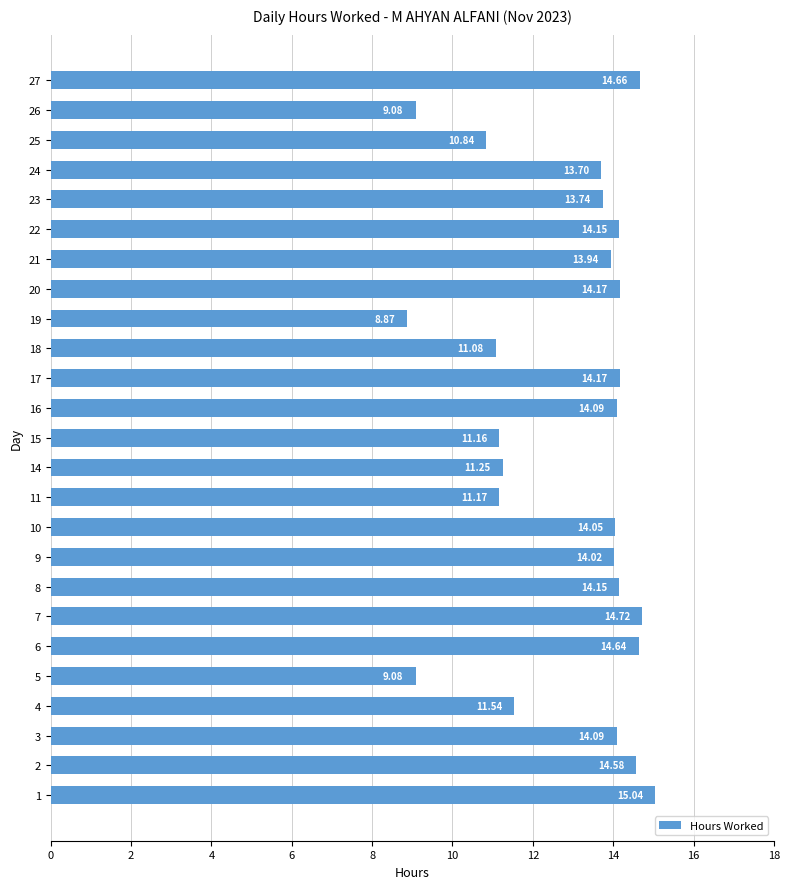

What is the sum of all values?

322.0